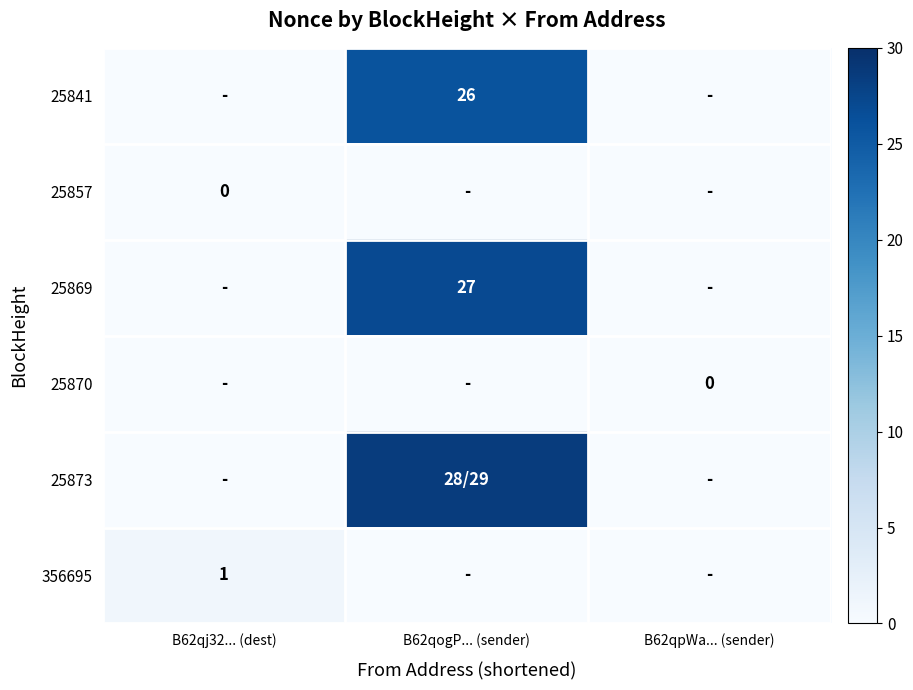

What is the total value across all series at B62qj32... (dest)?

1.0